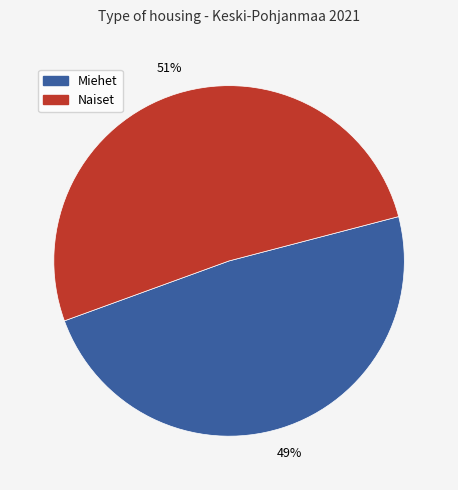

Is there any slice that represents more than half of the pie?

Yes